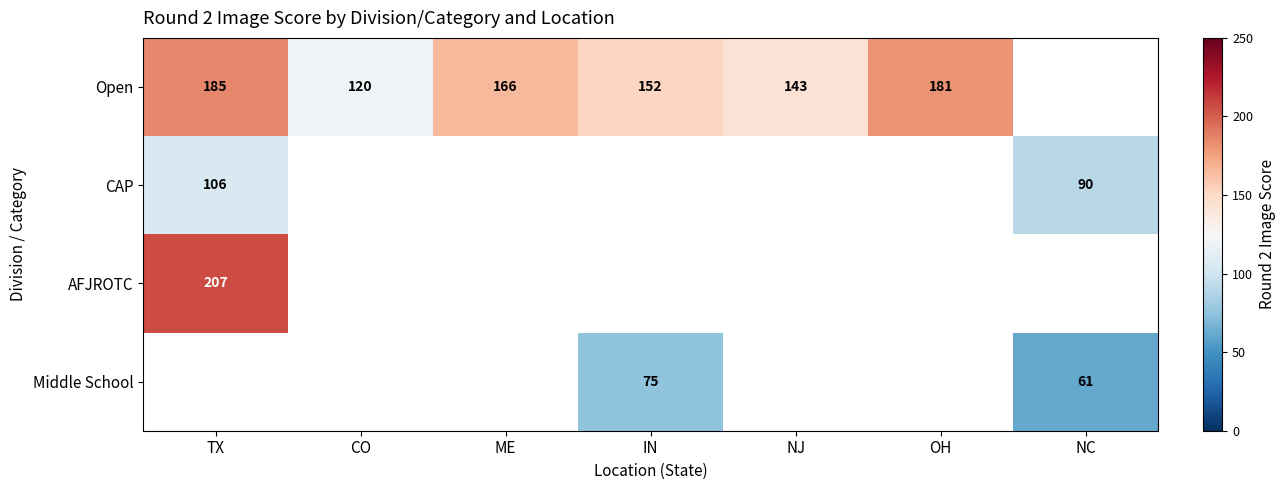

Is it true that Open equals 120 at CO?

True